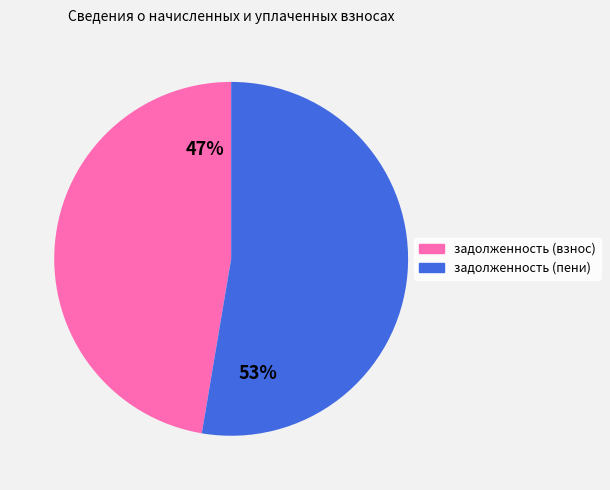

Is there any slice that represents more than half of the pie?

Yes